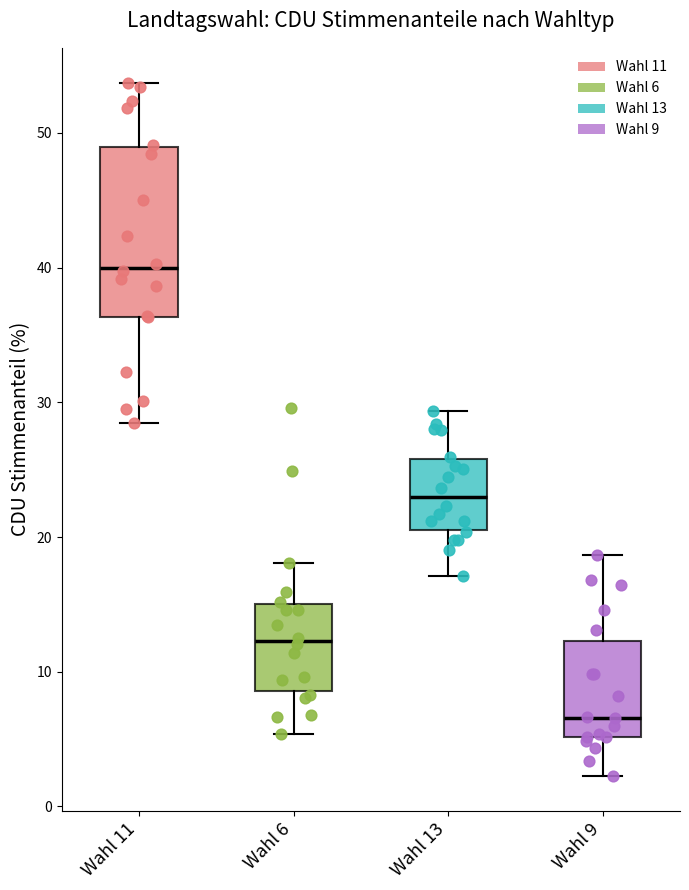

Comparing the boxes themselves (not the whiskers), which one is the tallest?

Wahl 11